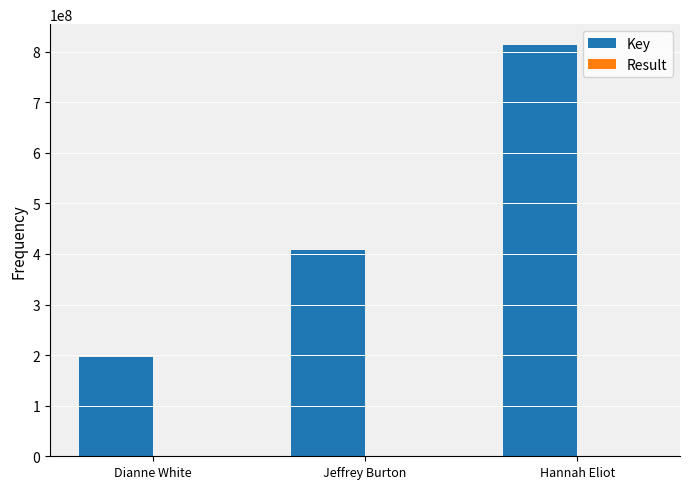

Between Dianne White and Jeffrey Burton, which series saw the biggest shift?

Key